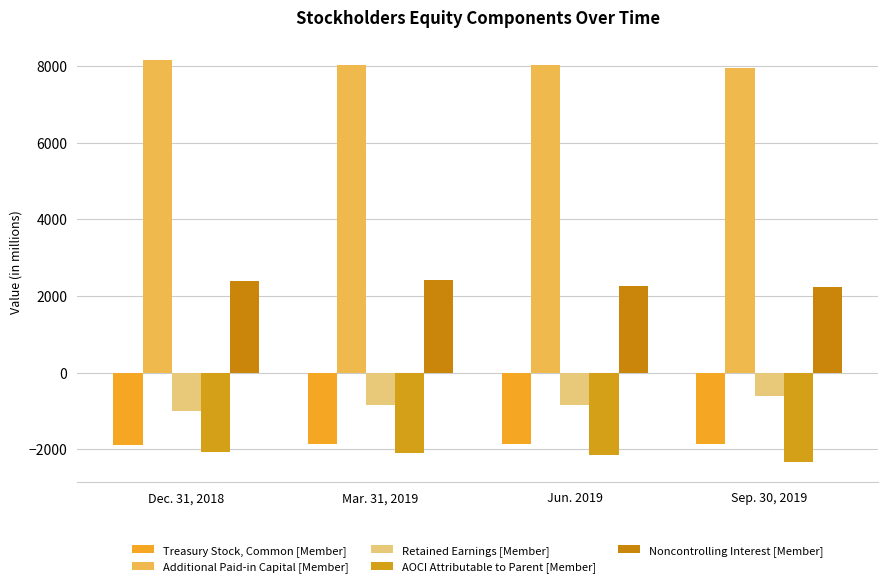

Where is Retained Earnings [Member] nearest to the value -809?

Mar. 31, 2019